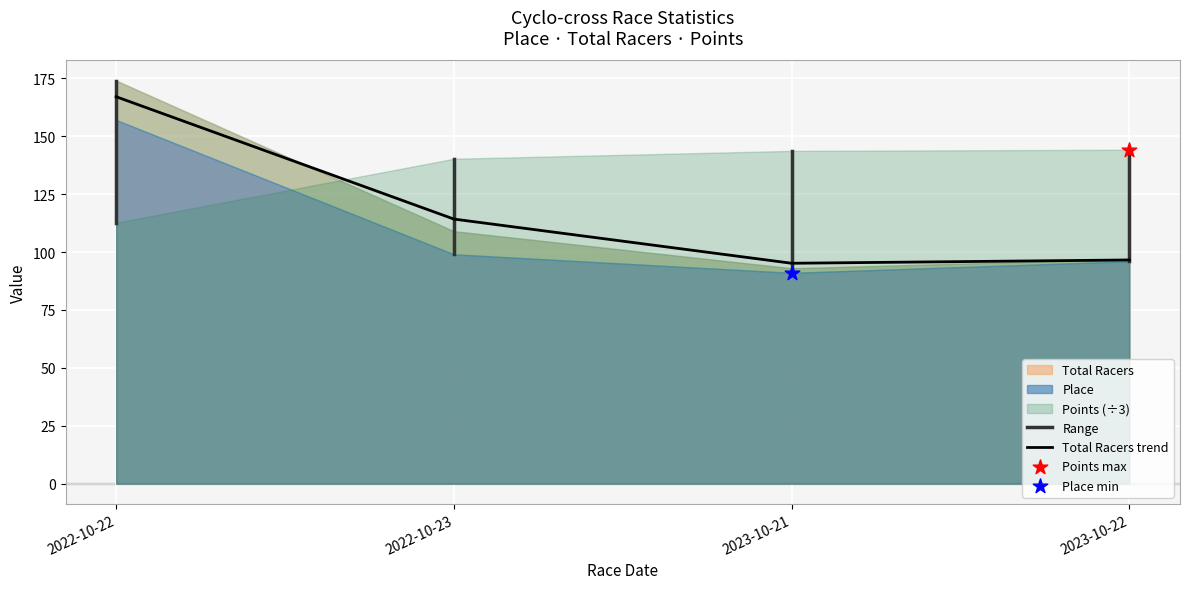

What is the total value across all series at 2023-10-21?

615.0